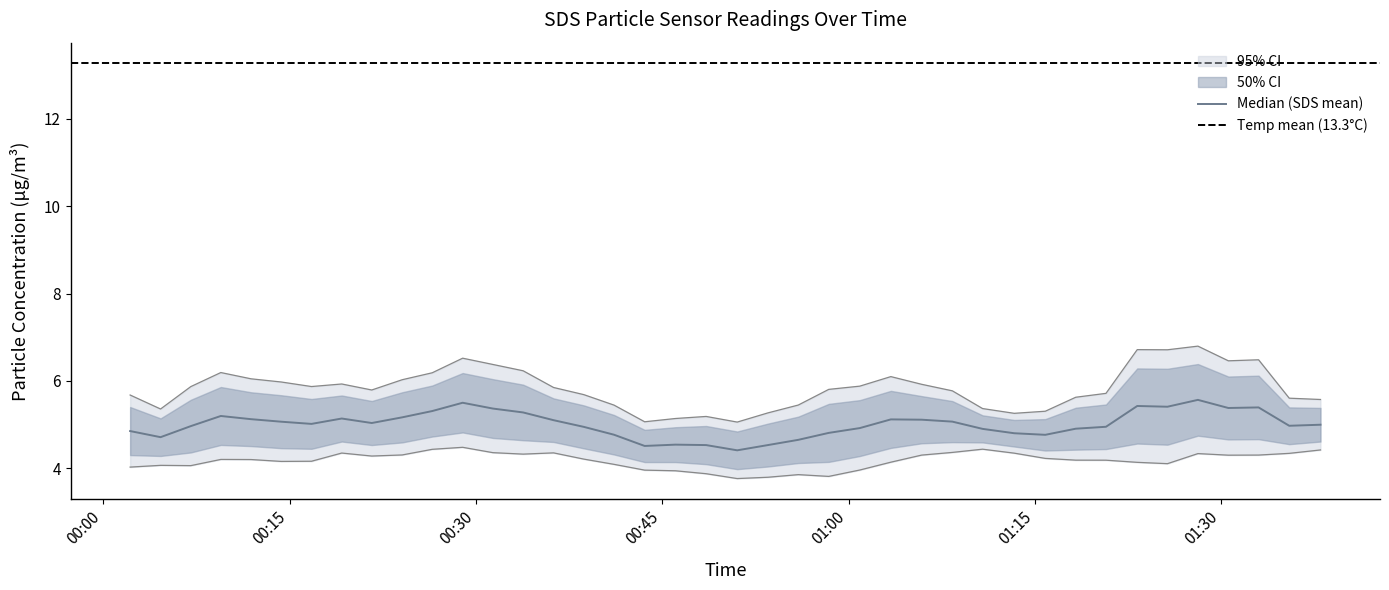

What is the label of the 10th point from the right?

2023/09/24 01:15:50